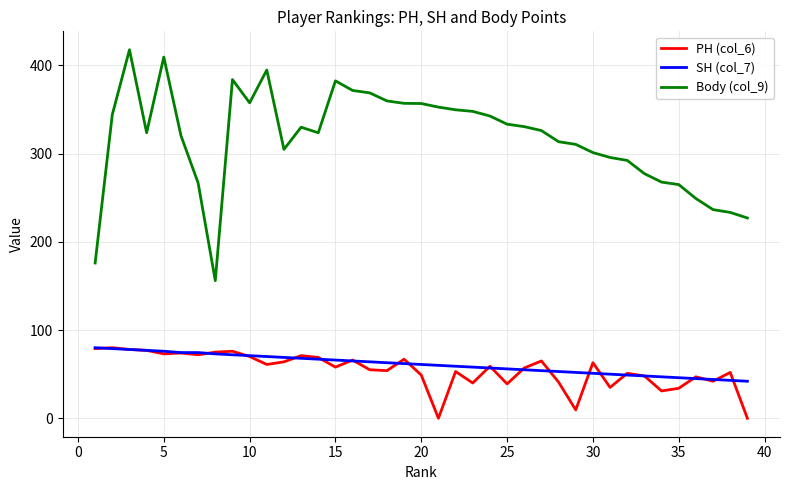

Does the chart display data point markers on the line(s)?

No